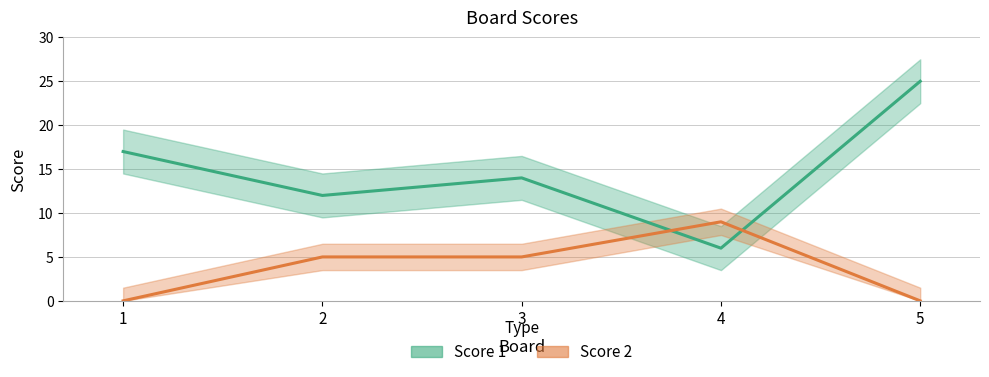

Between which two adjacent categories do Score 1 and Score 2 first intersect?

3 and 4